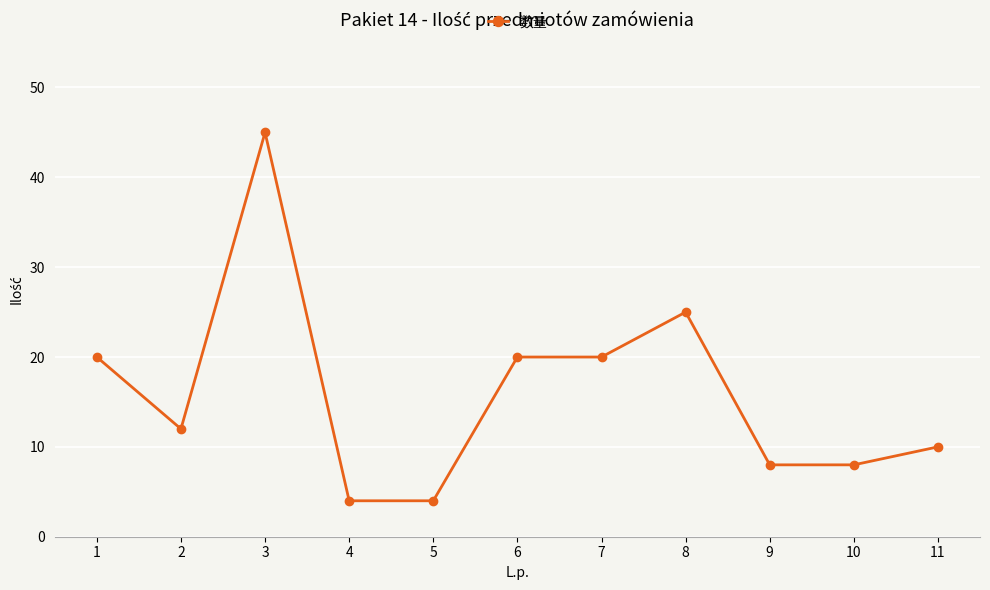

At which category does the chart reach its peak across all series?

3